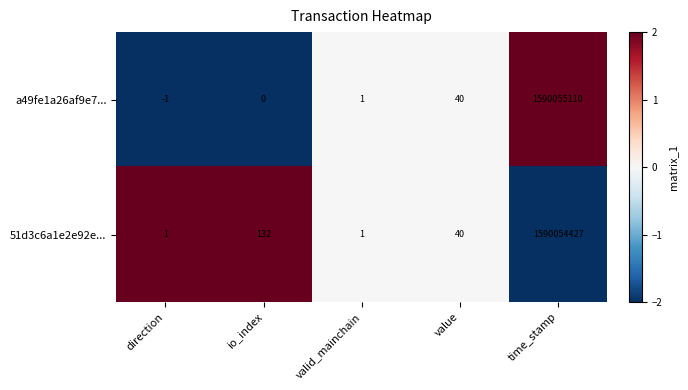

How many values in the a49fe1a26af9e7... series are below 1?

2